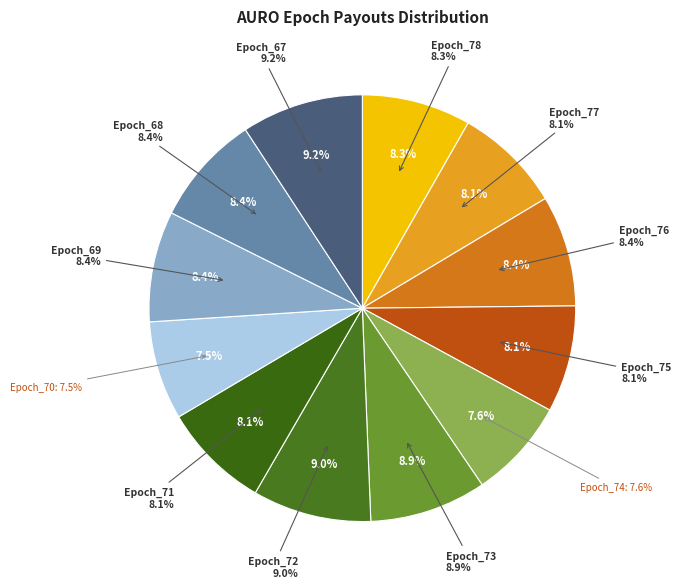

How many segments does this pie chart have?

12